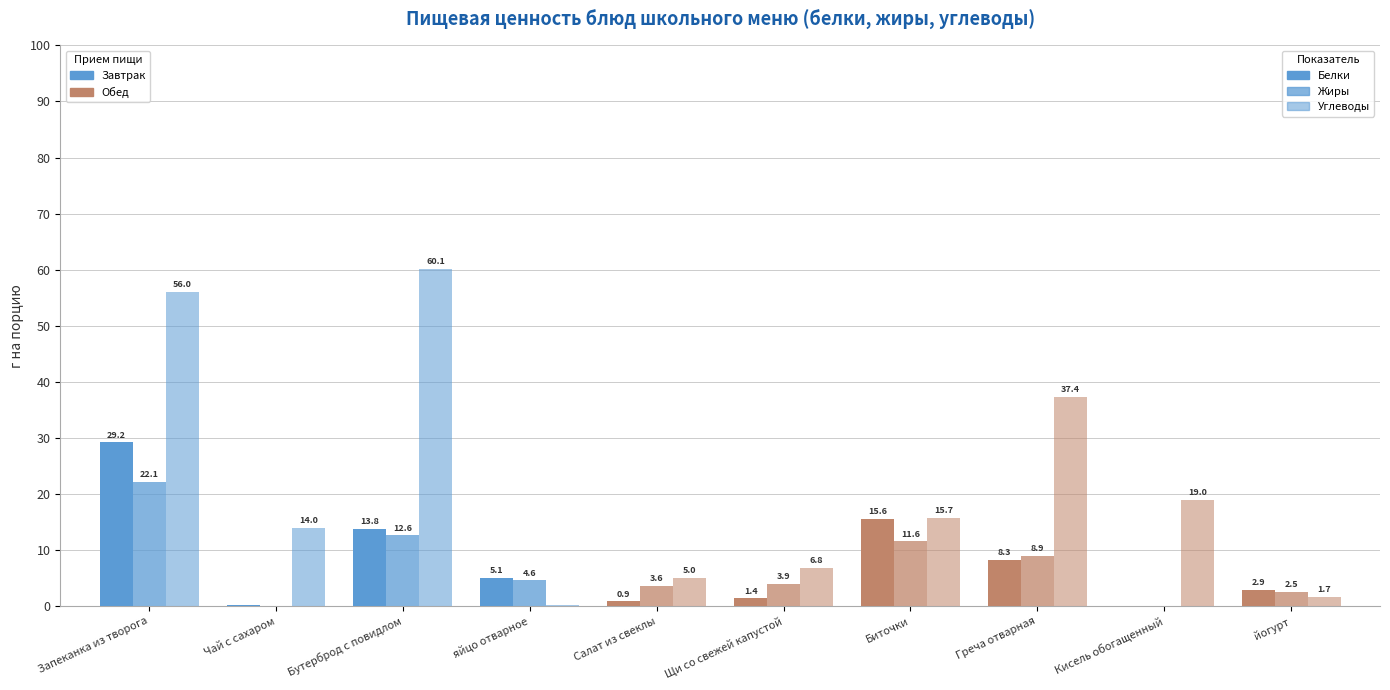

Reading right to left, extract all data points from this chart.

Белки: йогурт=2.9	Кисель обогащенный=0.0	Греча отварная=8.3	Биточки=15.6	Щи со свежей капустой=1.4	Салат из свеклы=0.9	яйцо отварное=5.1	Бутерброд с повидлом=13.8	Чай с сахаром=0.2	Запеканка из творога=29.2
Жиры: йогурт=2.5	Кисель обогащенный=0.0	Греча отварная=8.9	Биточки=11.6	Щи со свежей капустой=3.9	Салат из свеклы=3.6	яйцо отварное=4.6	Бутерброд с повидлом=12.6	Чай с сахаром=0.0	Запеканка из творога=22.1
Углеводы: йогурт=1.7	Кисель обогащенный=19.0	Греча отварная=37.4	Биточки=15.7	Щи со свежей капустой=6.8	Салат из свеклы=5.0	яйцо отварное=0.3	Бутерброд с повидлом=60.1	Чай с сахаром=14.0	Запеканка из творога=56.0